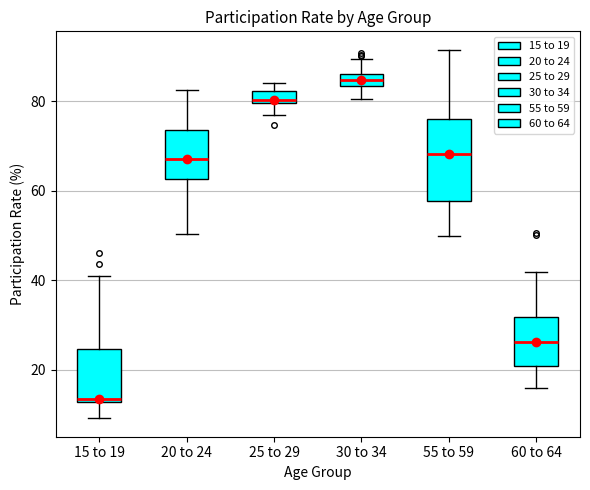

Which box's median line is the lowest?

15 to 19